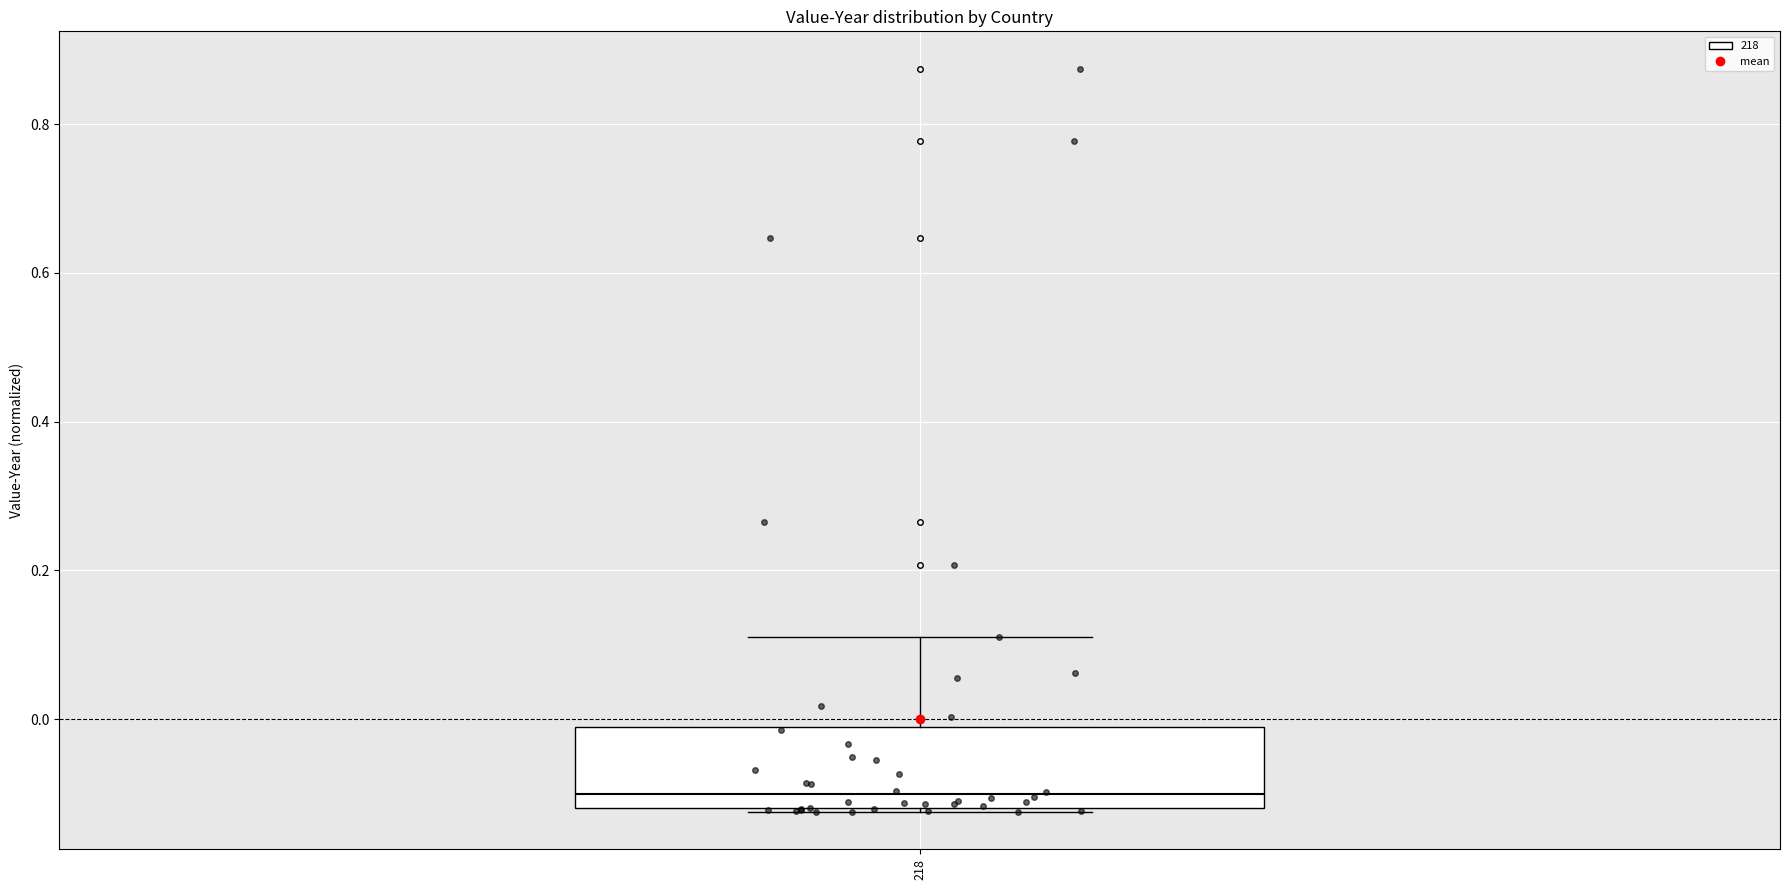

Where is the lower edge of the box at x = 218 on the y-axis? The values are not printed on the chart, so give them approximately, as read against the axis.

-0.12